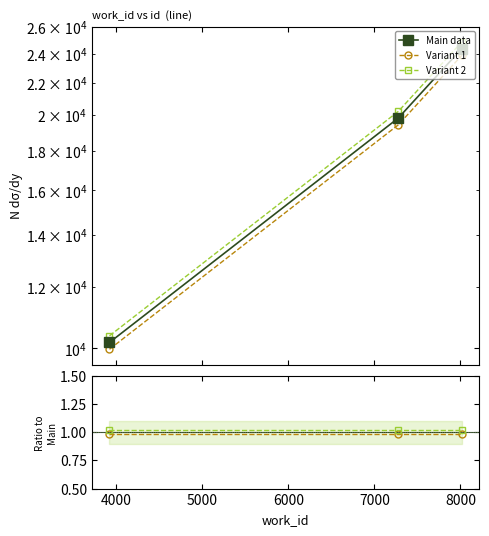

How many lines are shown in the chart?

3